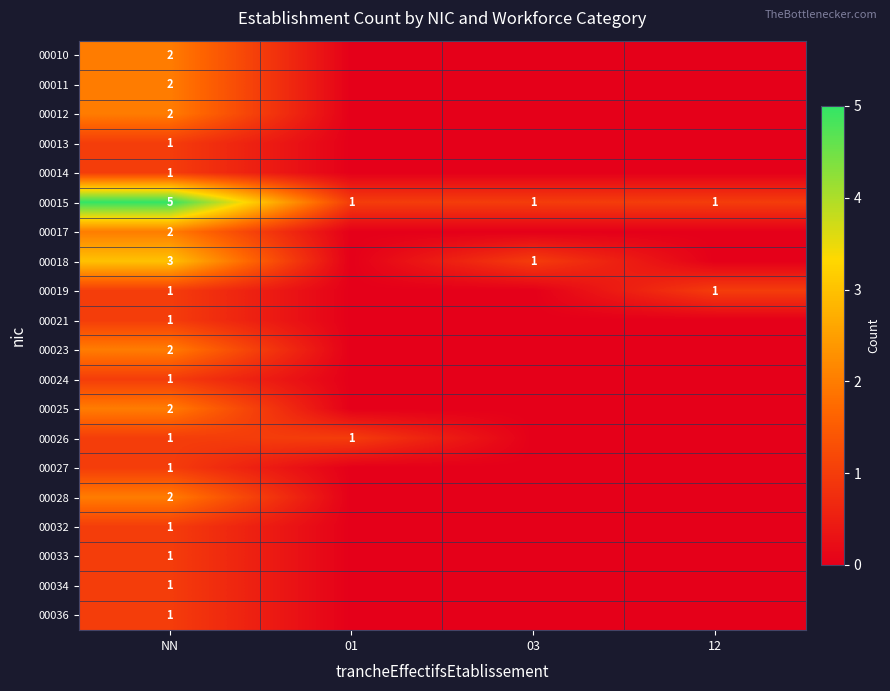

The 00028 series shows 2 at NN. True or false?

True